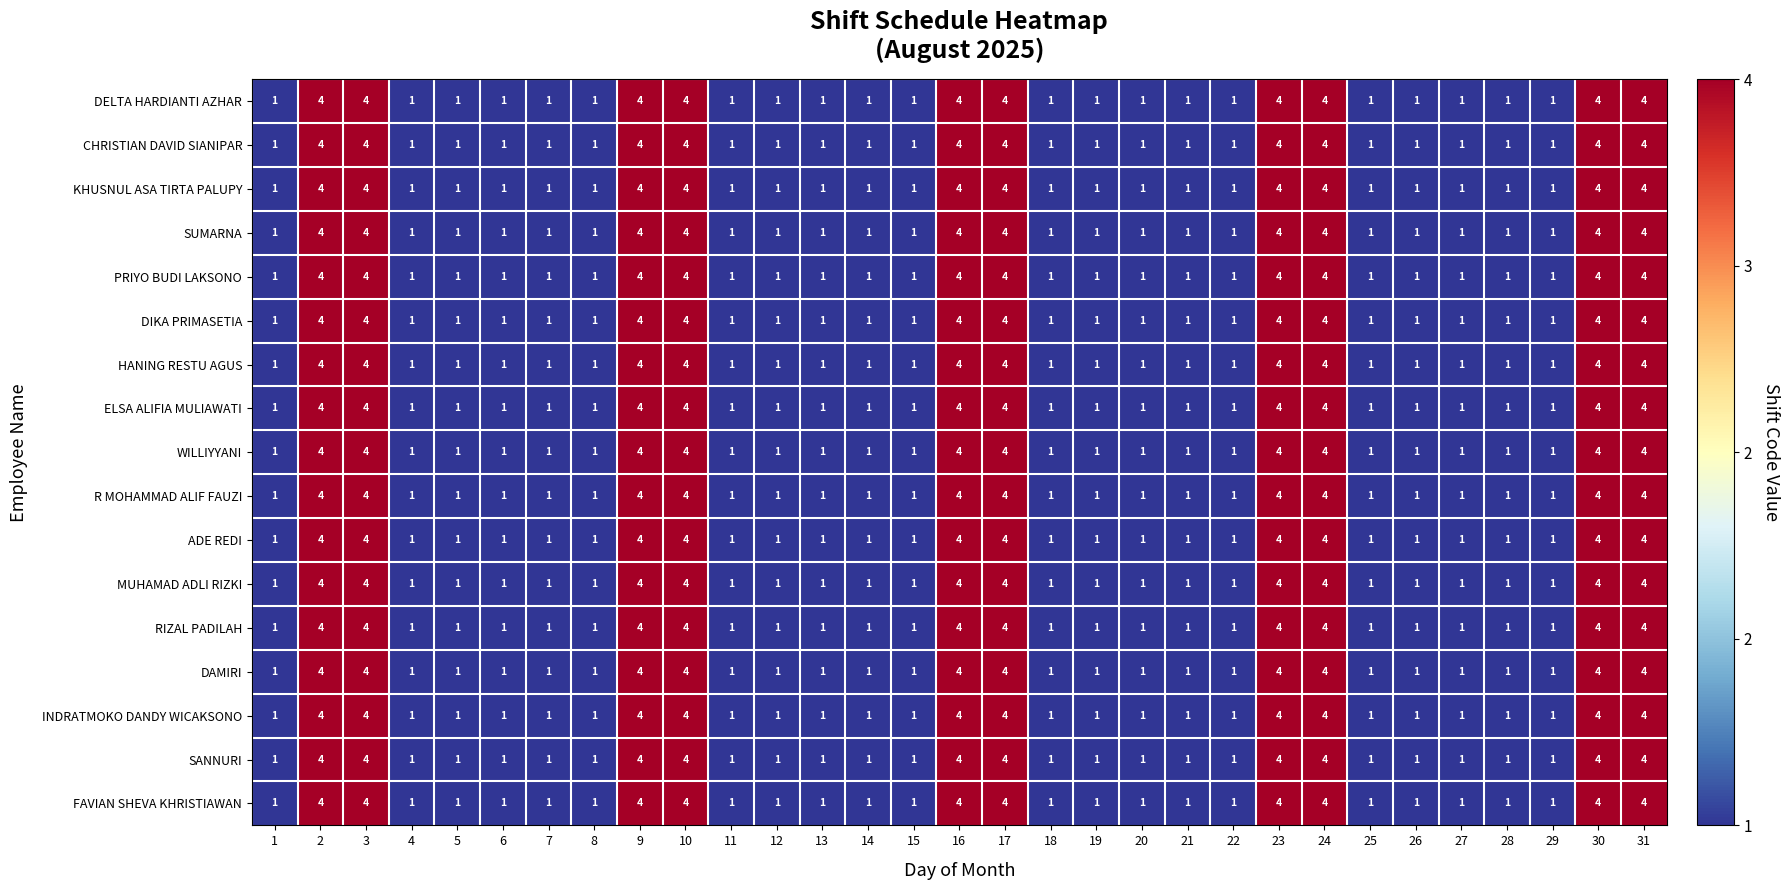

What is the greatest value displayed?

4